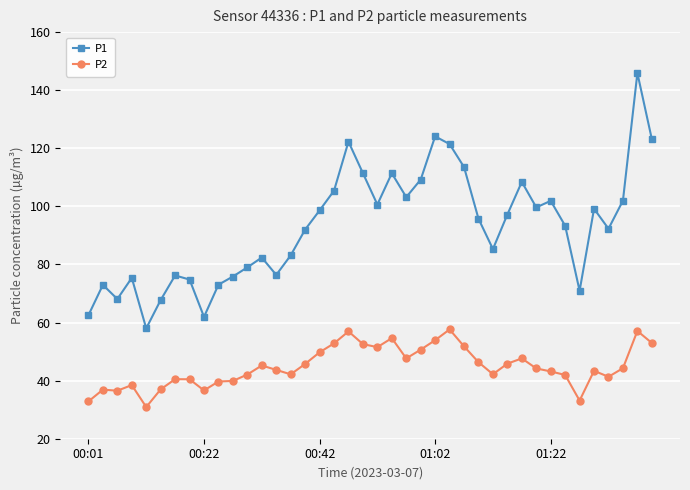

List the series in order of their overall mean, lowest first.

P2, P1